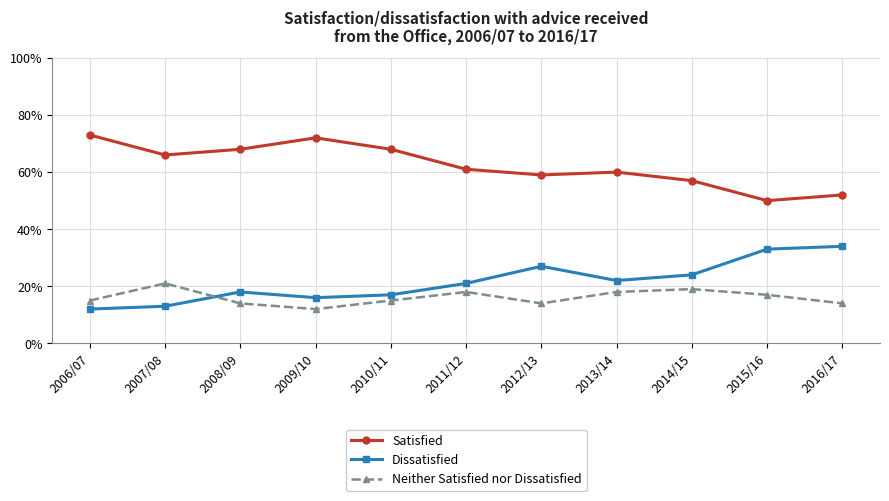

What are all the series names shown in the legend?

Satisfied, Dissatisfied, Neither Satisfied nor Dissatisfied